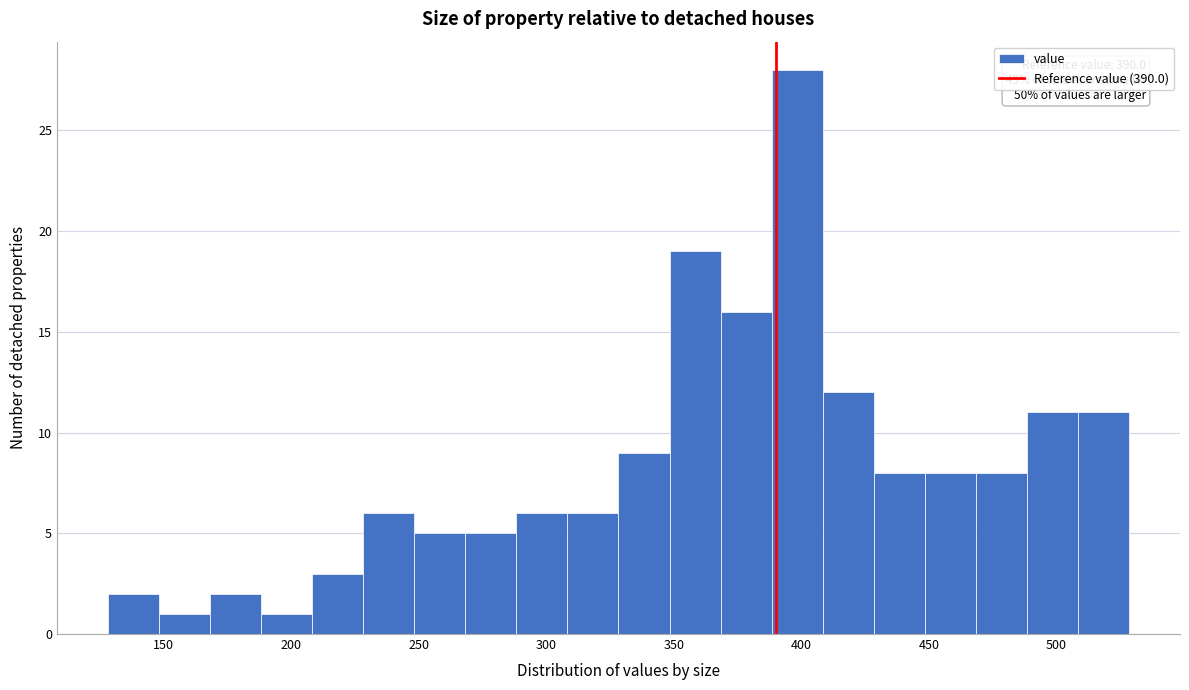

Over which range of the x-axis is the bar tallest?

390 to 410